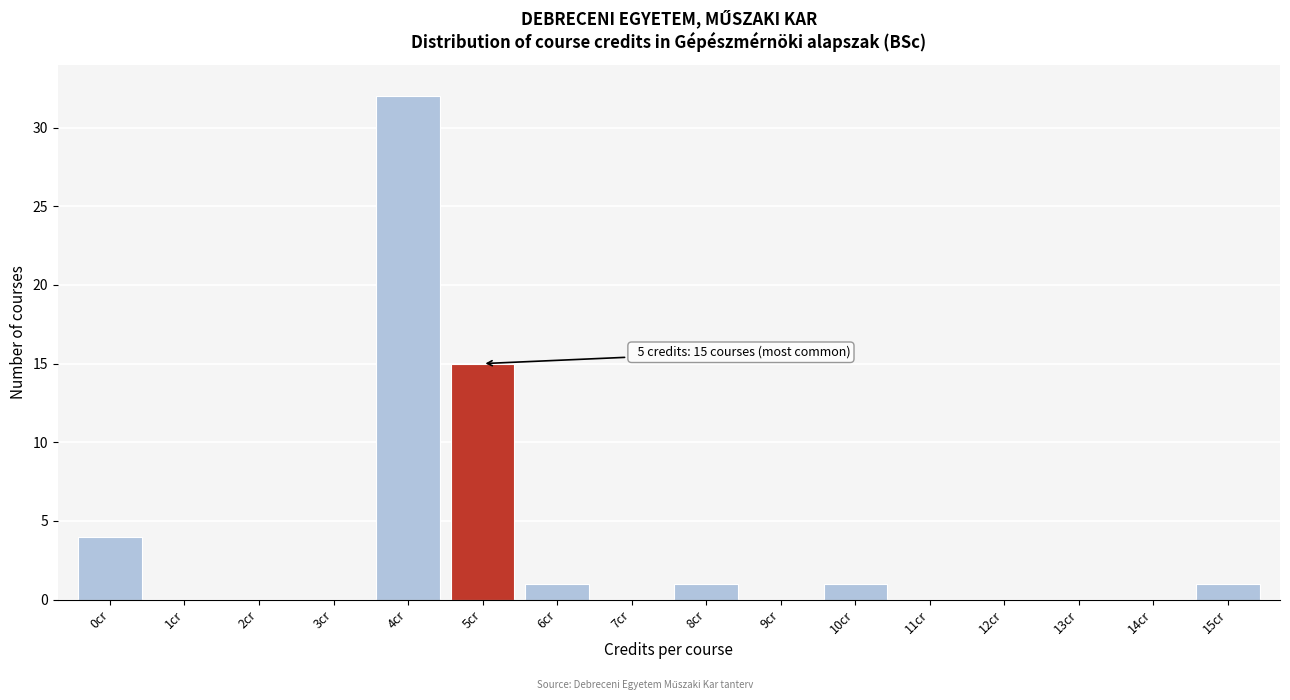

Reading left to right, list all the values displayed in this chart.

0cr=4	1cr=0	2cr=0	3cr=0	4cr=32	5cr=15	6cr=1	7cr=0	8cr=1	9cr=0	10cr=1	11cr=0	12cr=0	13cr=0	14cr=0	15cr=1